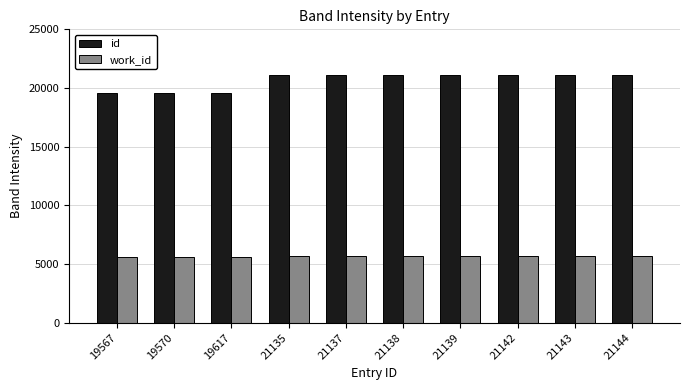

What is the difference between the highest and lowest values at 21143?

15486